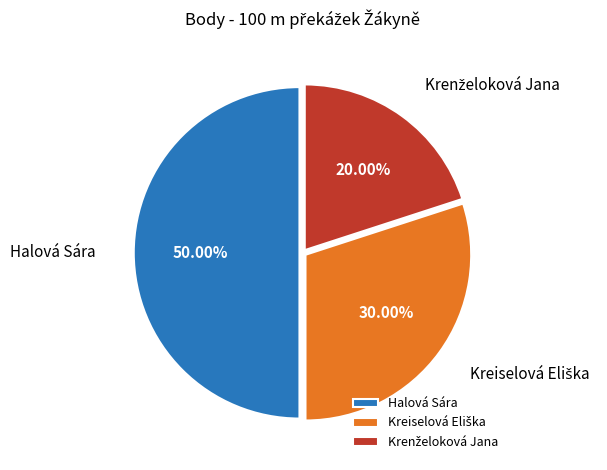

Which category has the biggest portion of the pie?

Halová Sára